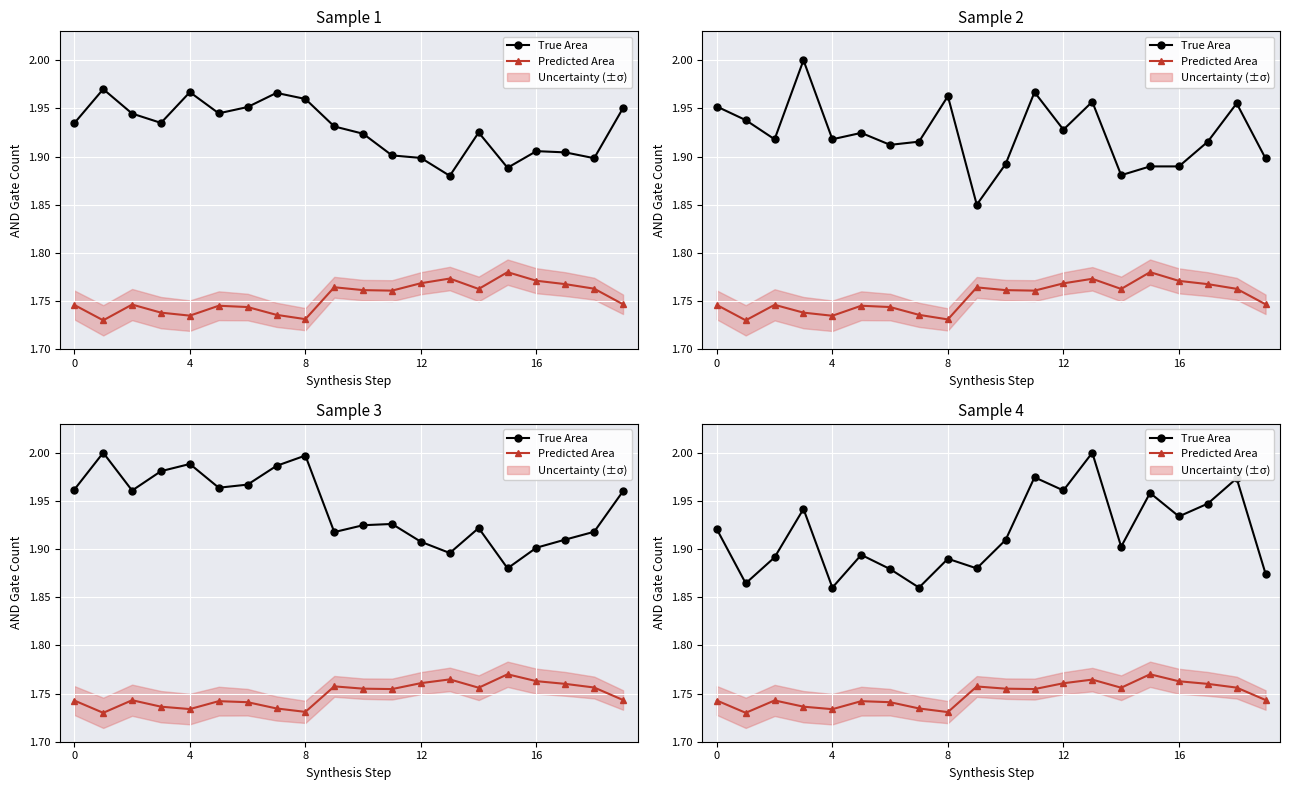

At which label does True Area reach its peak?

13